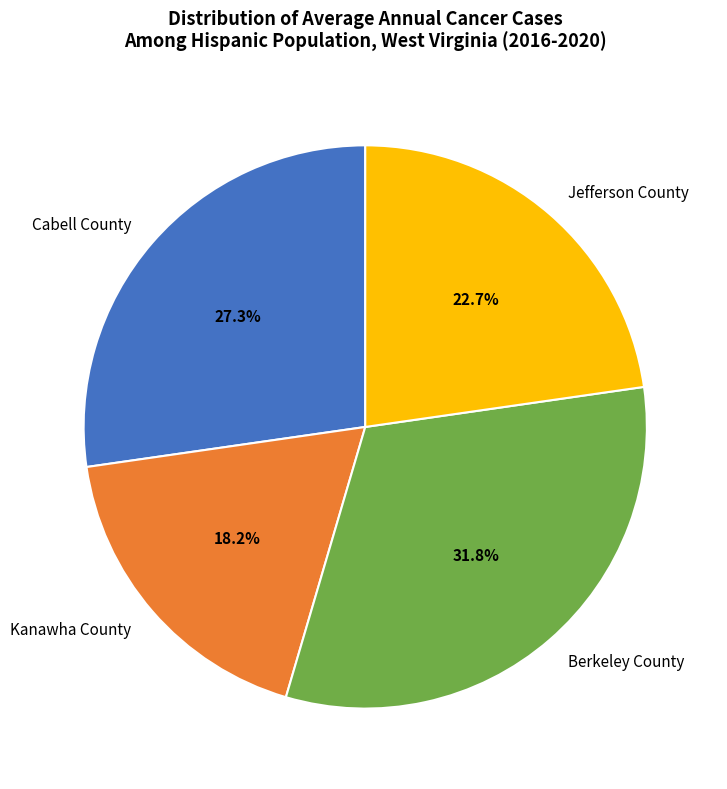

True or false: Jefferson County accounts for 23% of the total.

True